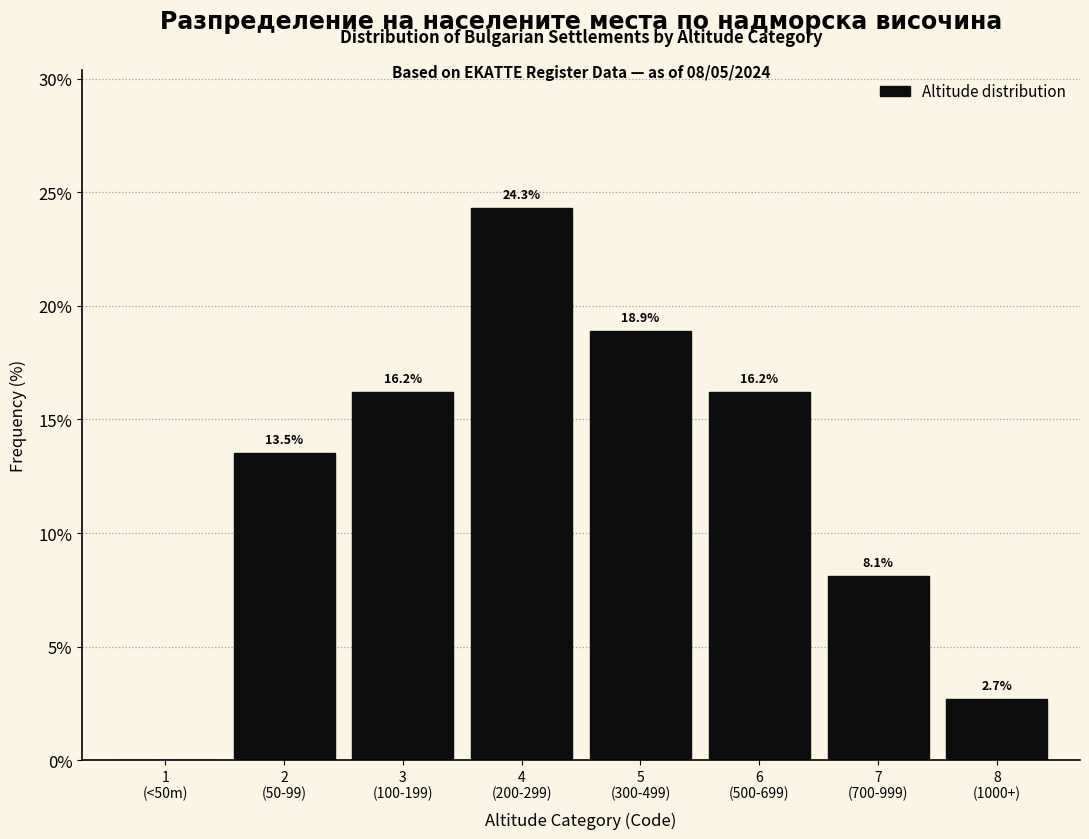

What is the maximum value shown in the chart?

24.3